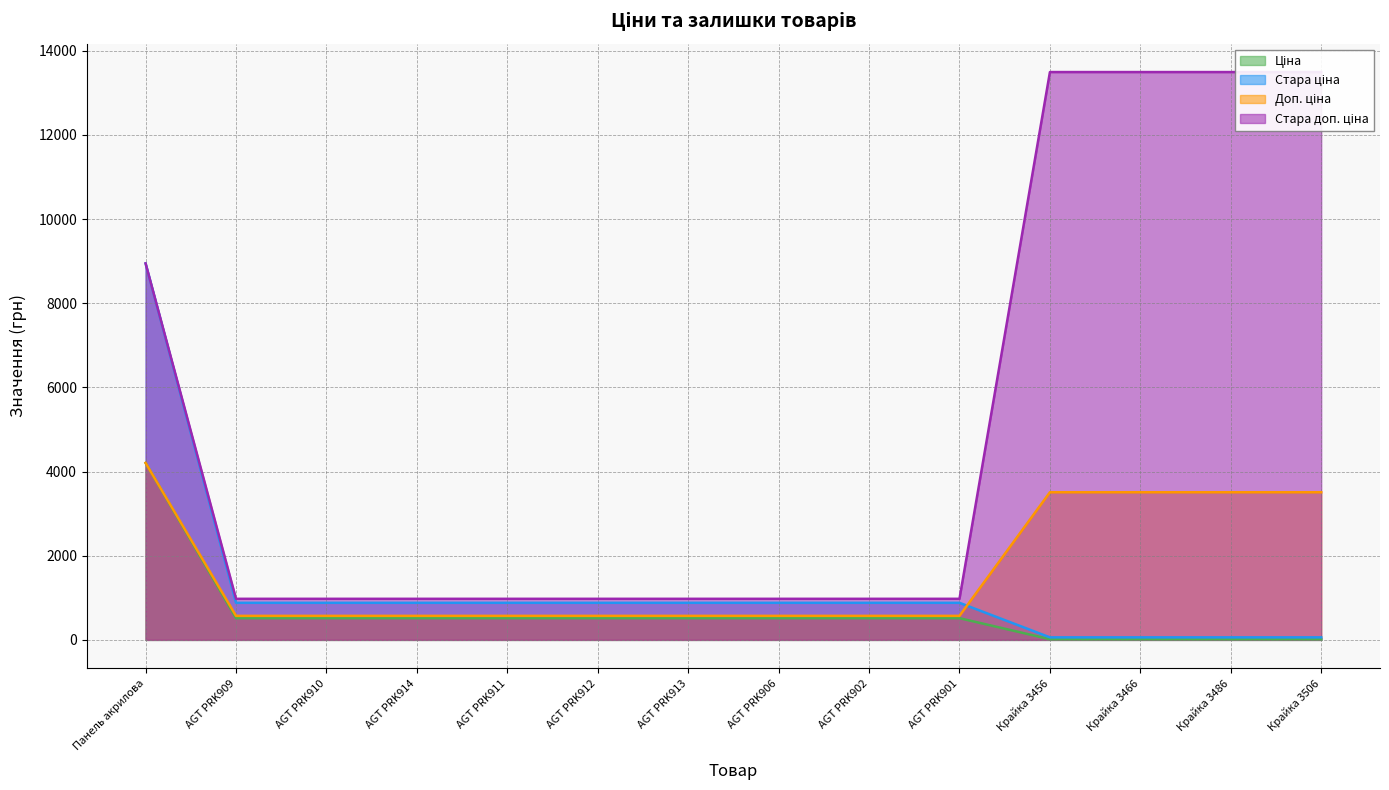

Reading left to right, extract all data points from this chart.

Ціна: 4204.8	515.8	515.8	515.8	515.8	515.8	515.8	515.8	515.8	515.8	15.6	15.6	15.6	15.6
Стара ціна: 8946.3	881.1	881.1	881.1	881.1	881.1	881.1	881.1	881.1	881.1	60.0	60.0	60.0	60.0
Доп. ціна: 4205.0	571.0	571.0	571.0	571.0	571.0	571.0	571.0	571.0	571.0	3508.0	3508.0	3508.0	3508.0
Стара доп. ціна: 8946.3	976.1	976.1	976.1	976.1	976.1	976.1	976.1	976.1	976.1	13493.2	13493.2	13493.2	13493.2